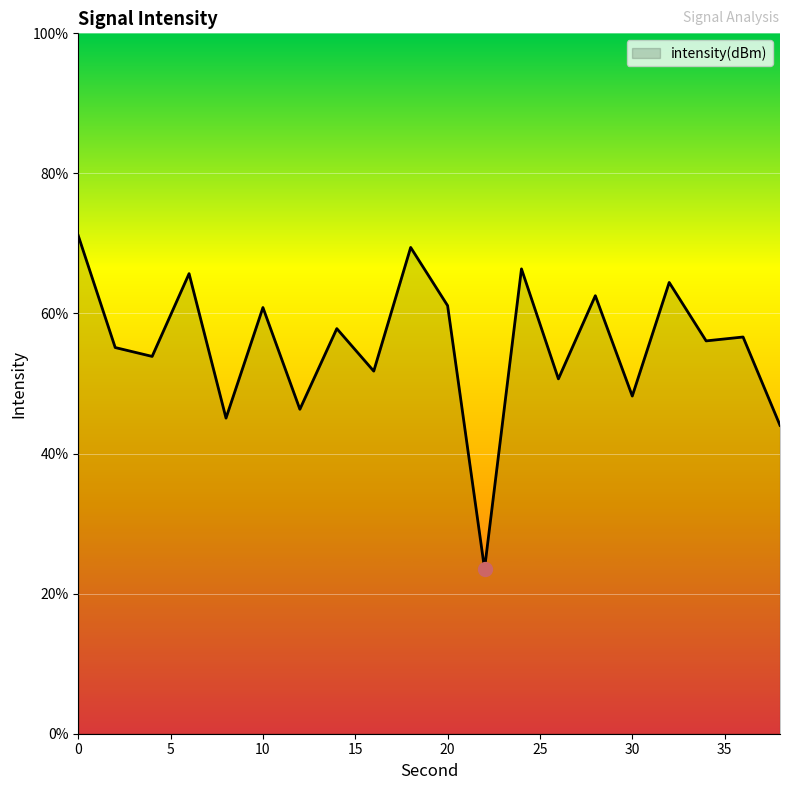

What is the difference between the maximum and minimum values?

47.6